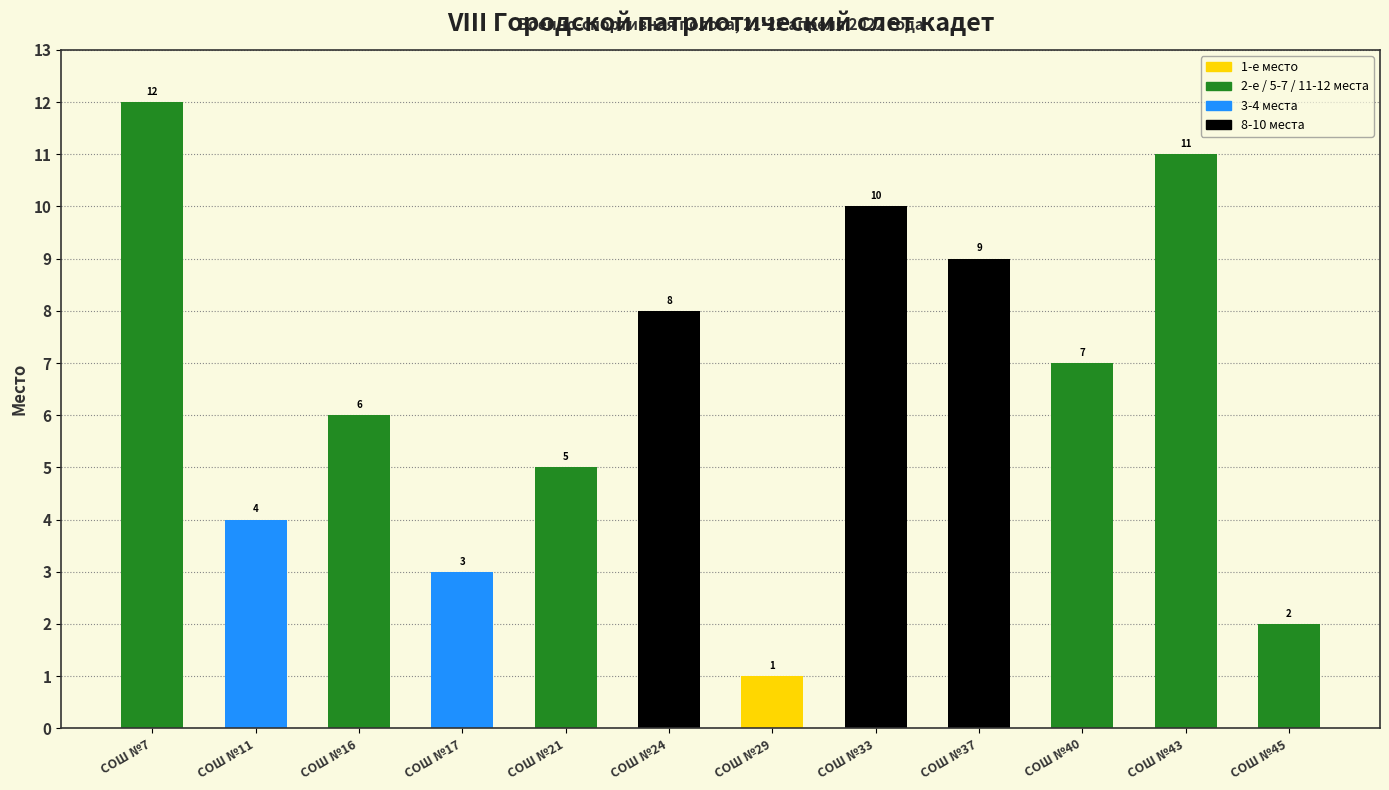

Rank the categories by value from lowest to highest.

СОШ №29, СОШ №45, СОШ №17, СОШ №11, СОШ №21, СОШ №16, СОШ №40, СОШ №24, СОШ №37, СОШ №33, СОШ №43, СОШ №7